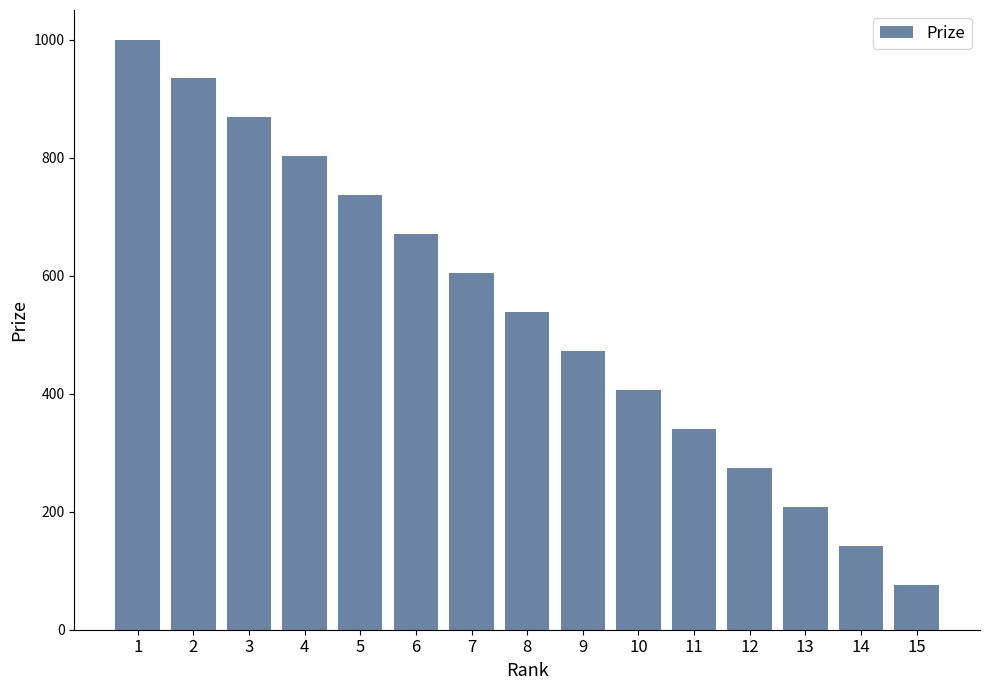

The value at 7 is 604. True or false?

True